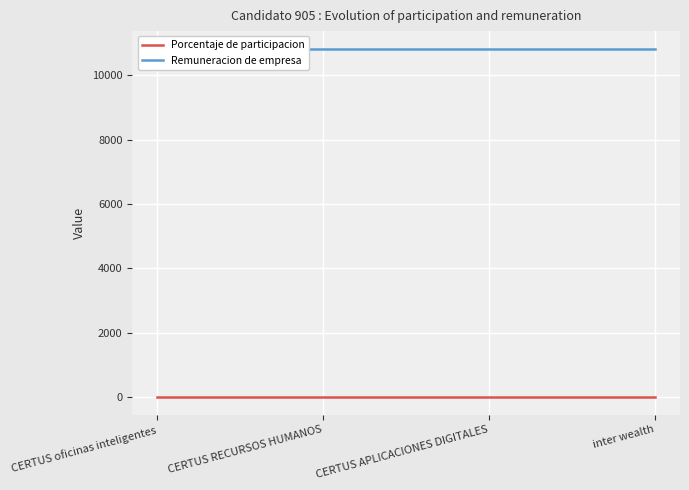

At CERTUS RECURSOS HUMANOS, list the series in order from smallest to largest.

Porcentaje de participacion, Remuneracion de empresa